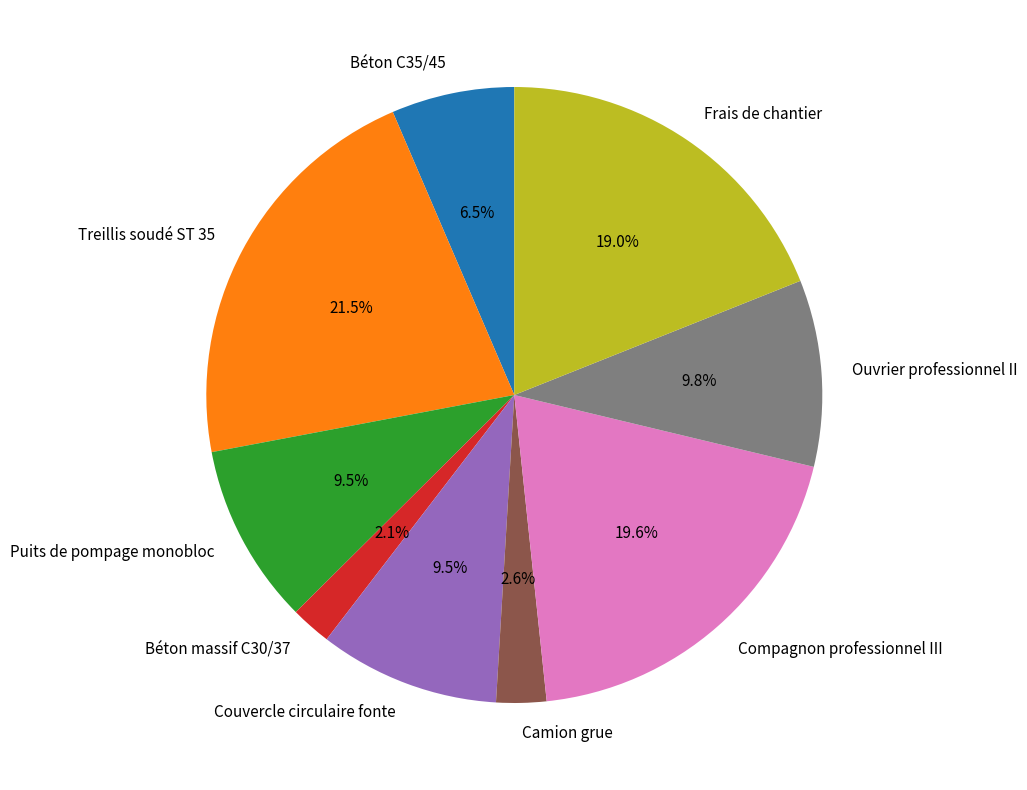

Does Béton massif C30/37 represent more than half of the total?

No